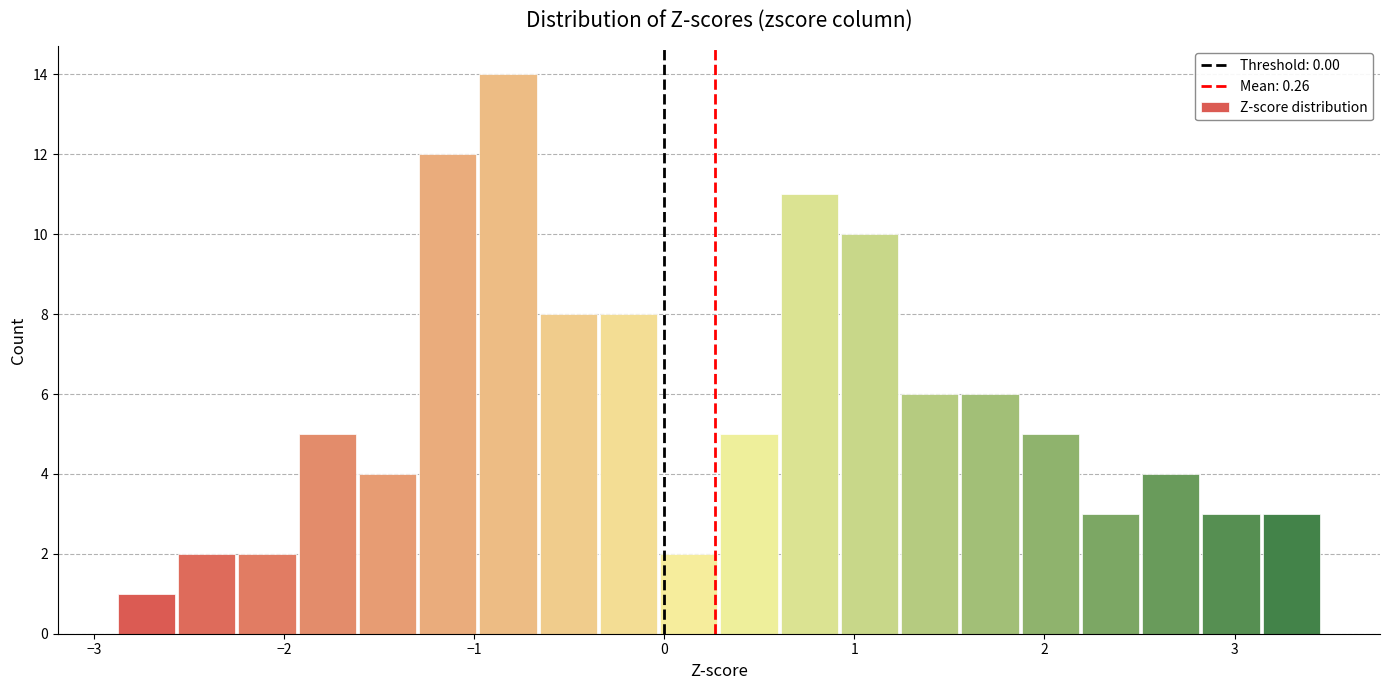

Read against the x-axis, roughly where is the centre of the tallest bar?

-0.8